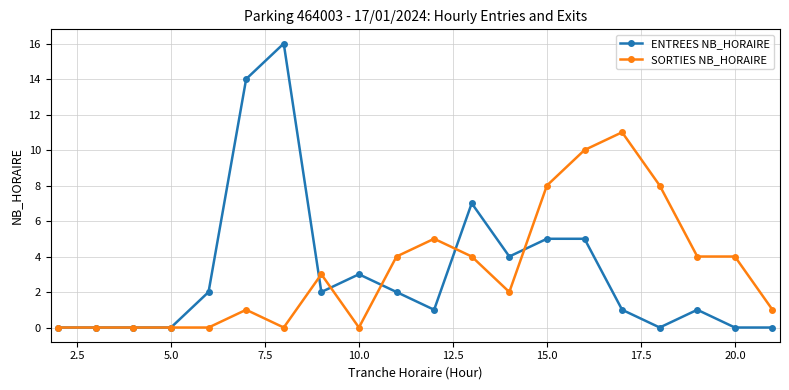

Rank the series by their maximum value, from highest to lowest.

ENTREES NB_HORAIRE, SORTIES NB_HORAIRE